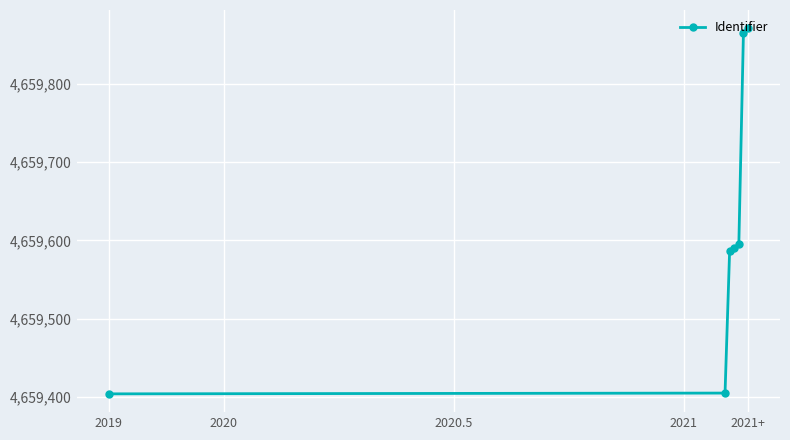

What is the value of the 1st point from the left?

4659404